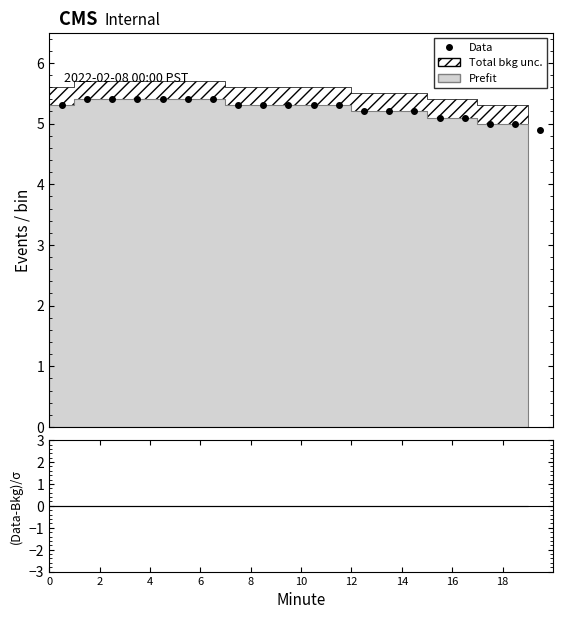

Read the value at 4.

5.4